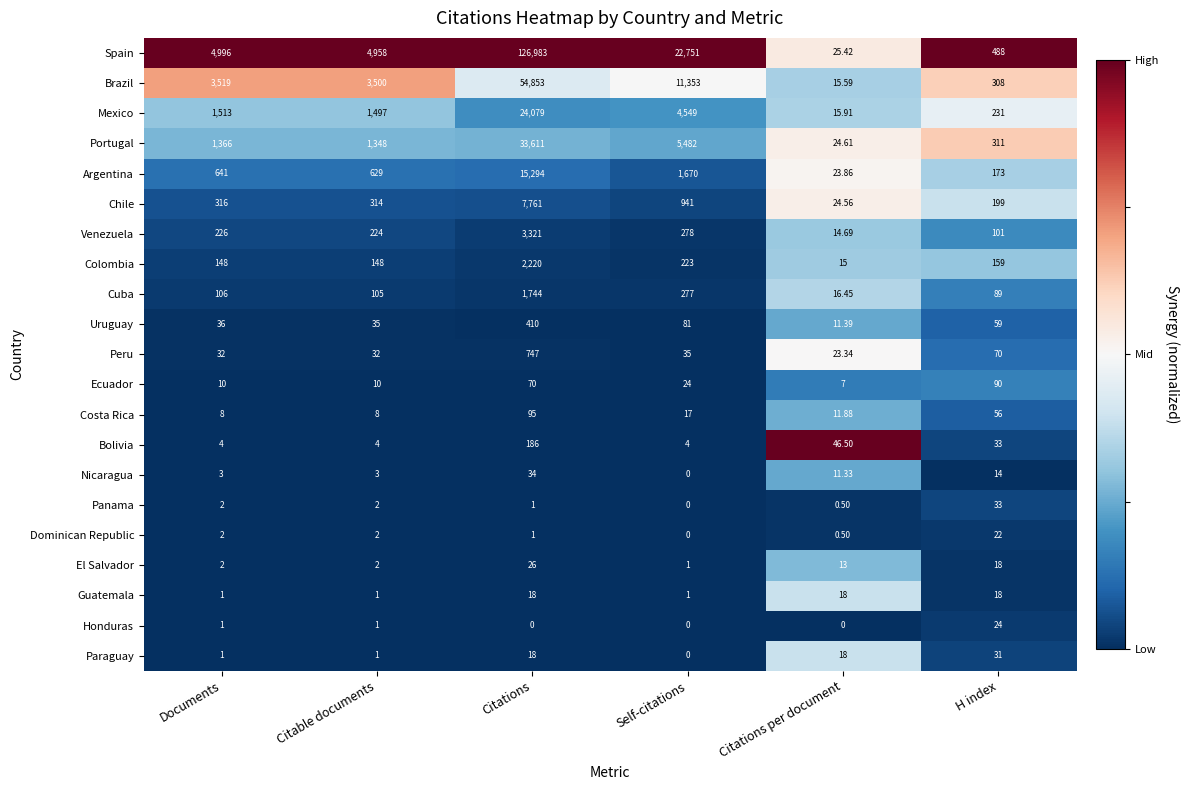

List the series in order of their peak value, lowest first.

Guatemala, Dominican Republic, Honduras, El Salvador, Paraguay, Panama, Nicaragua, Ecuador, Costa Rica, Bolivia, Uruguay, Peru, Cuba, Colombia, Venezuela, Chile, Argentina, Mexico, Portugal, Brazil, Spain